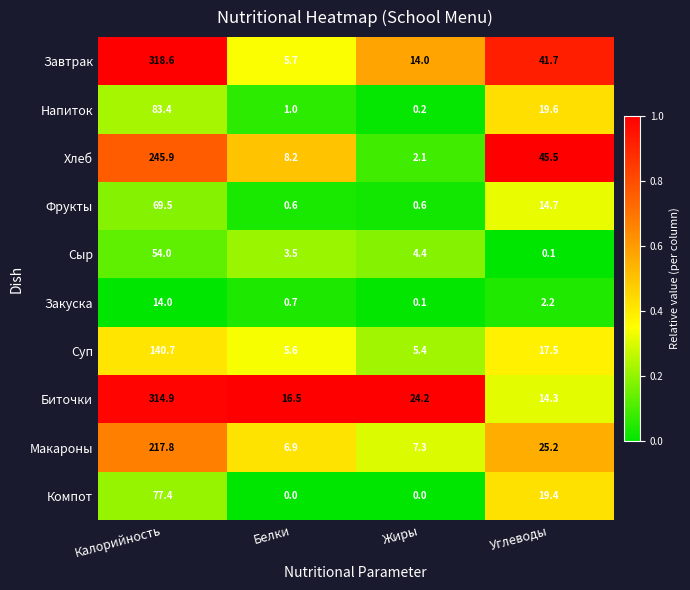

At how many categories does at least one series exceed 0?

4